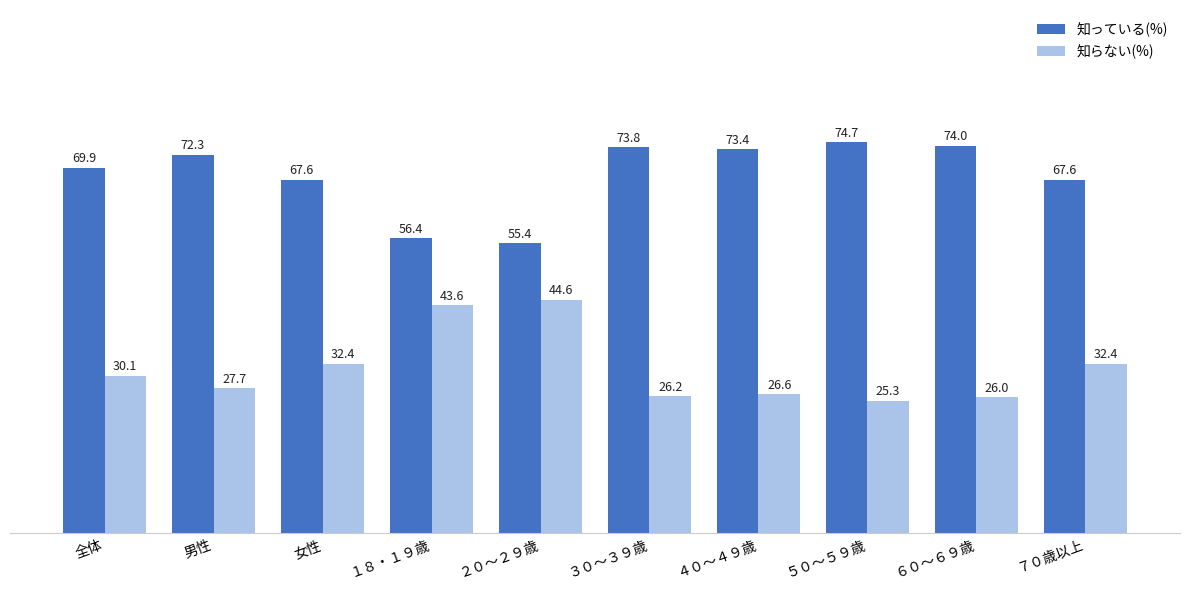

What is the minimum value shown in the chart?

25.3